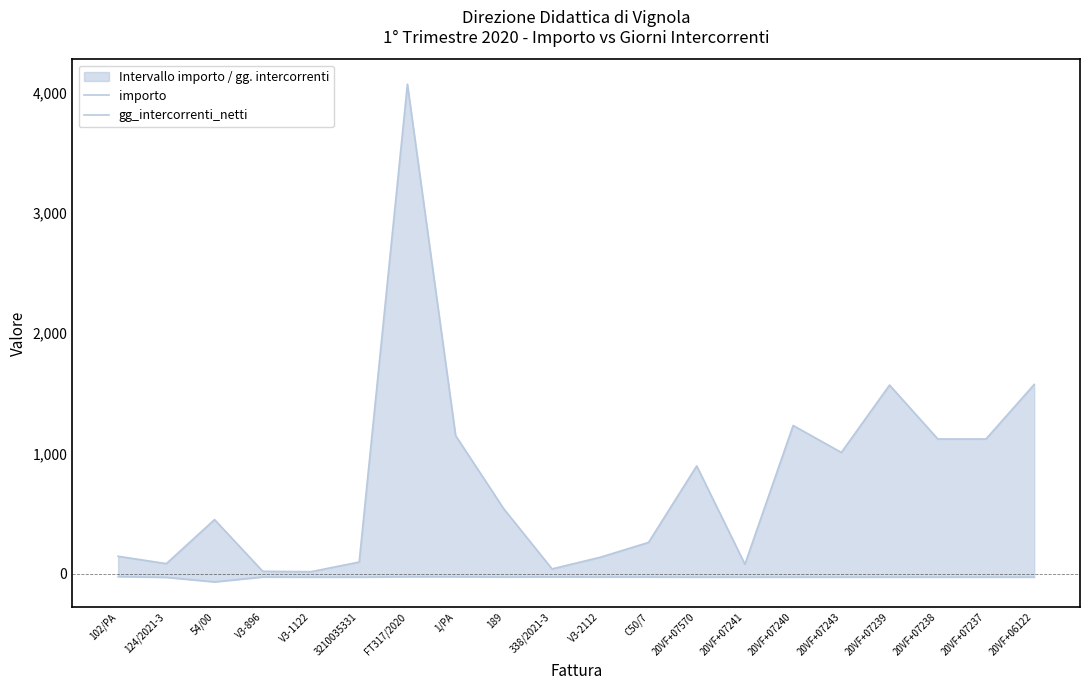

Reading right to left, extract all data points from this chart.

importo: 1573.0	1120.0	1120.0	1568.0	1008.0	1232.0	79.2	896.0	260.0	137.0	40.0	539.0	1148.0	4068.8	97.3	16.8	20.1	450.0	84.0	145.2
gg_intercorrenti_netti: -28.0	-28.0	-28.0	-28.0	-28.0	-28.0	-28.0	-28.0	-27.0	-27.0	-26.0	-27.0	-25.0	-25.0	-28.0	-28.0	-27.0	-68.0	-30.0	-24.0